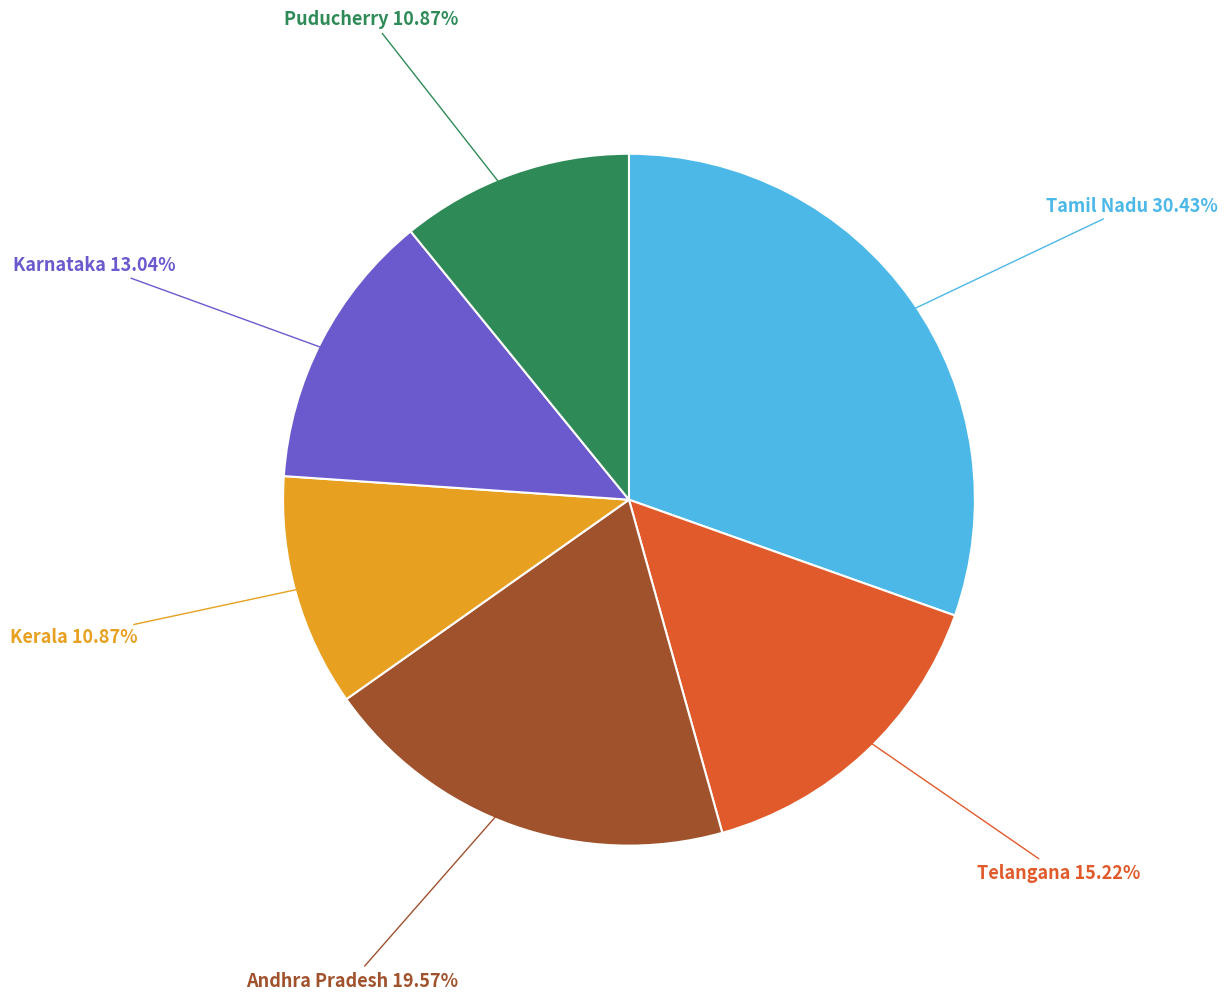

How many segments does this pie chart have?

6